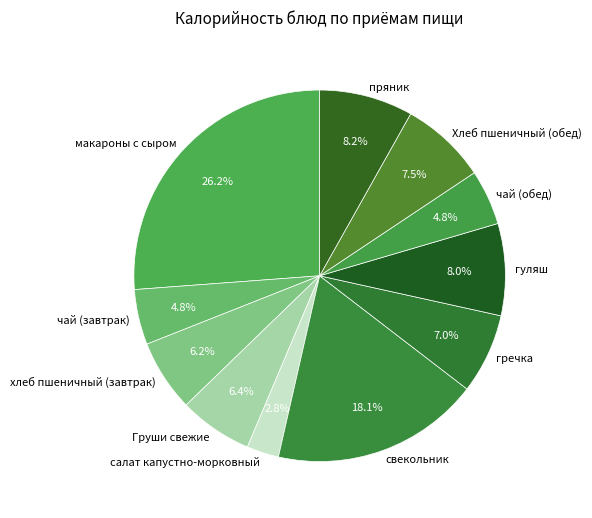

How many segments does this pie chart have?

11